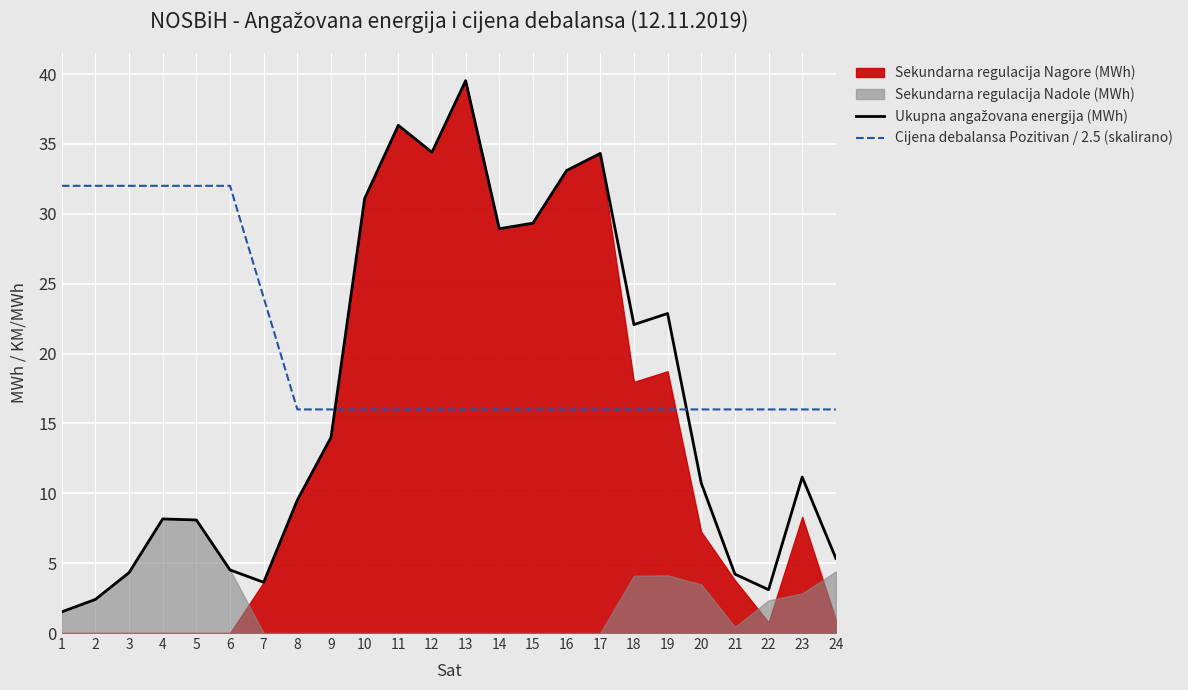

Where is Ukupna angažovana energija (MWh) nearest to the value 20?

18